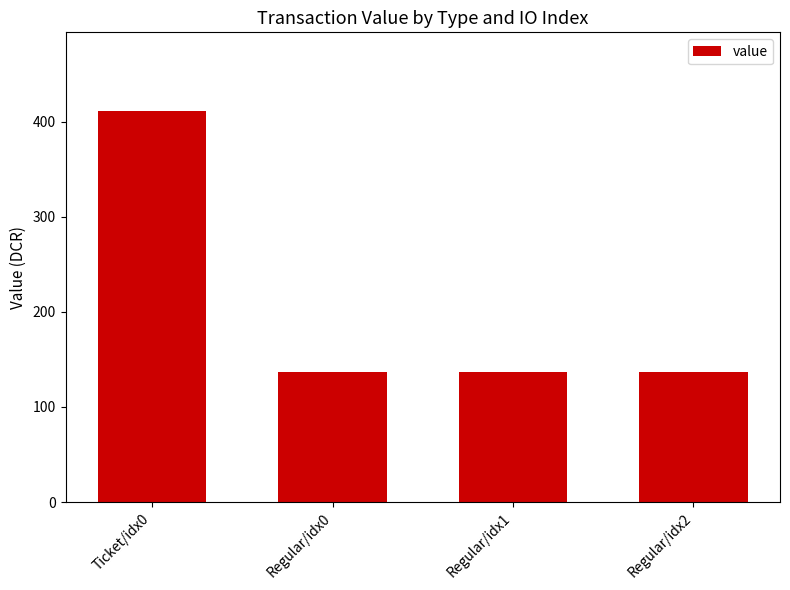

Reading left to right, what are all the values shown in this chart?

411.5	137.2	137.2	137.2